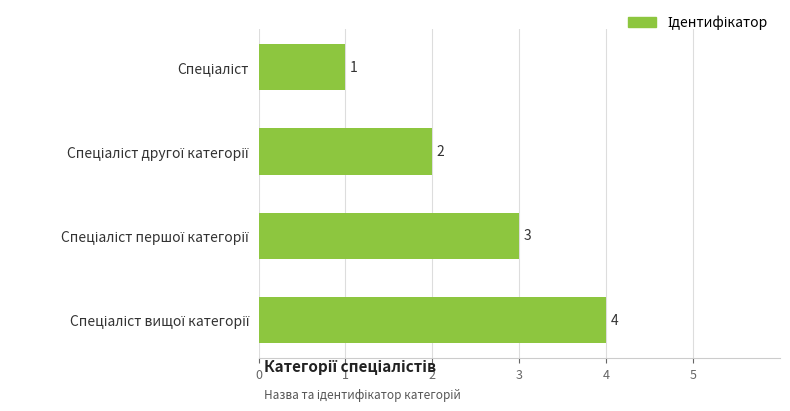

What is the sum of all values?

10